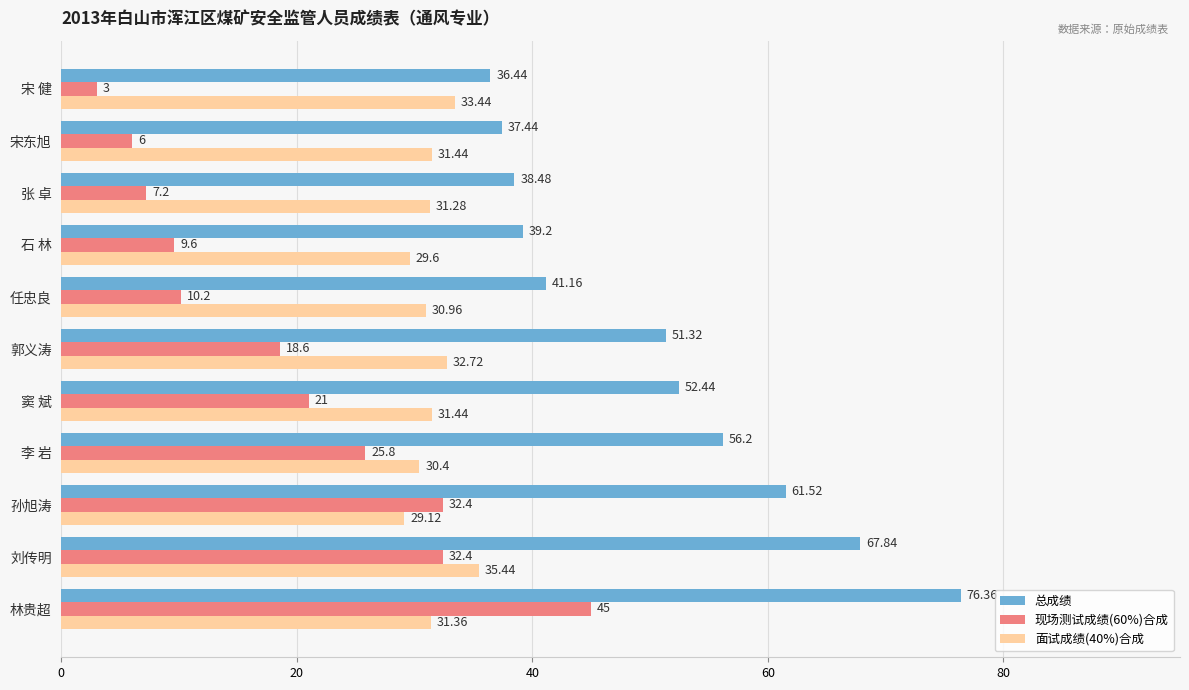

List the series in order of their peak value, lowest first.

面试成绩(40%)合成, 现场测试成绩(60%)合成, 总成绩